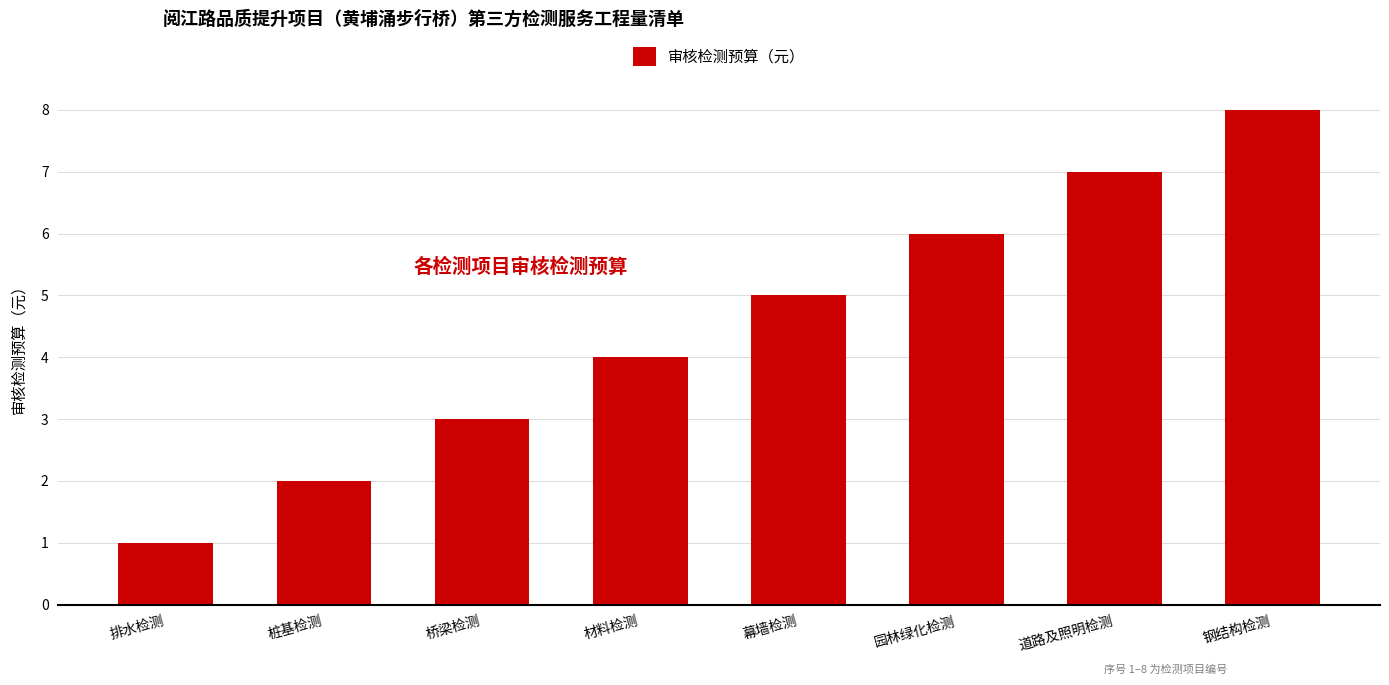

How many data points are less than 5?

4